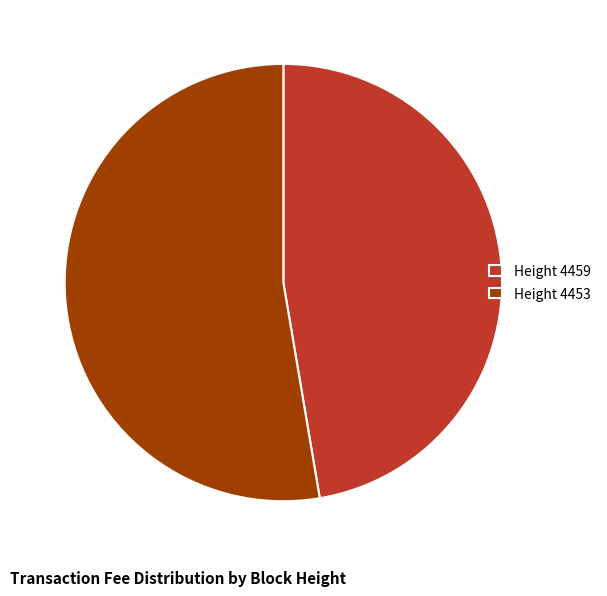

How many slices are in this pie chart?

2